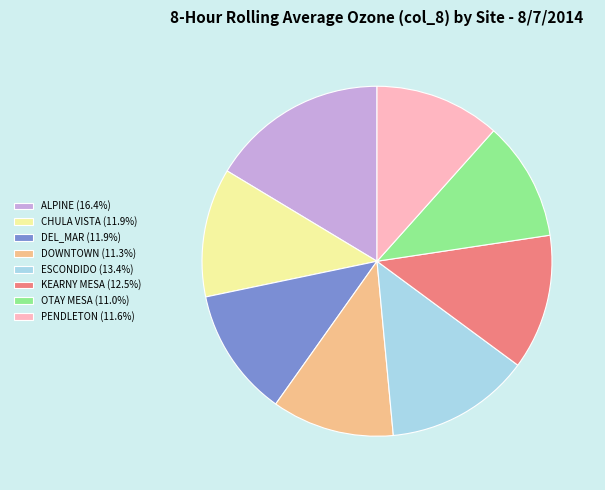

Is the sum of DEL_MAR (11.9%) and OTAY MESA (11.0%) greater than half?

No